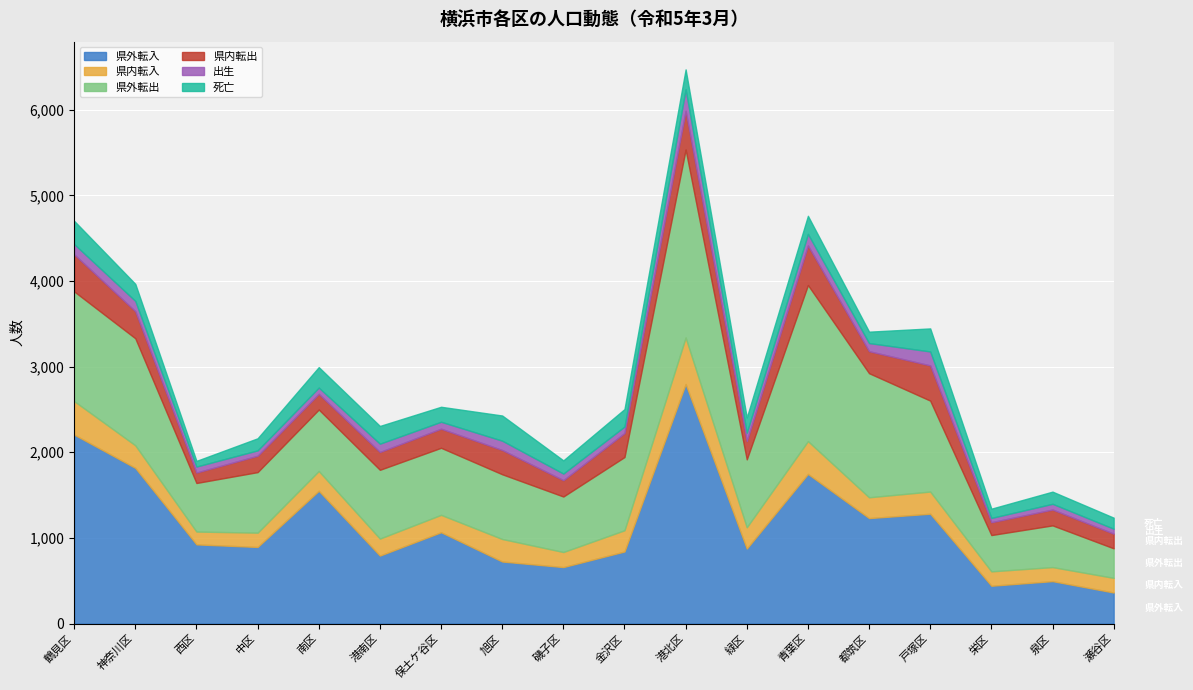

What is the value of the 県外転出 point at the 12th from the left?

793